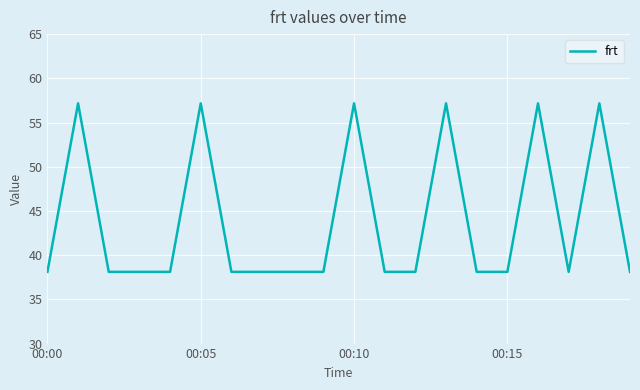

What is the difference between the maximum and minimum values?

19.1